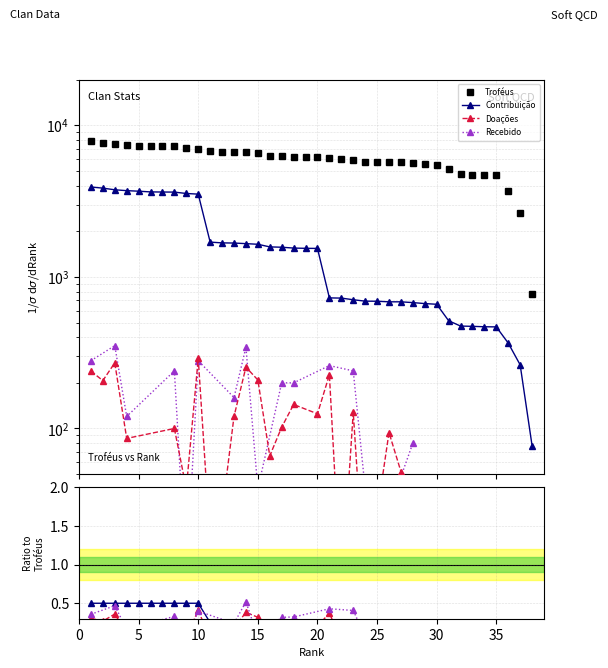

At which category is the sum across all series the highest?

1